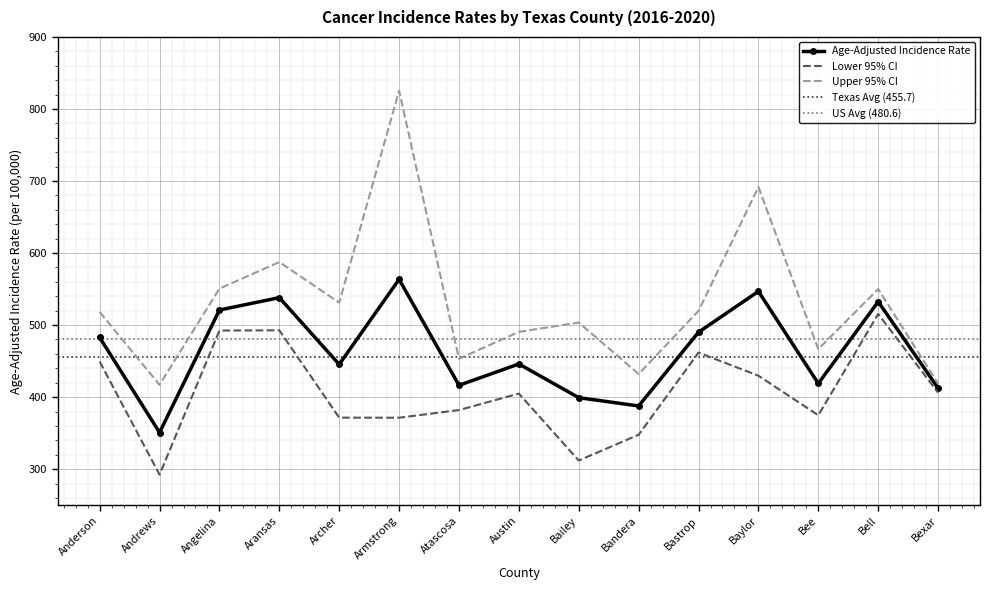

How many interior local valleys does the Upper 95% CI series have?

5